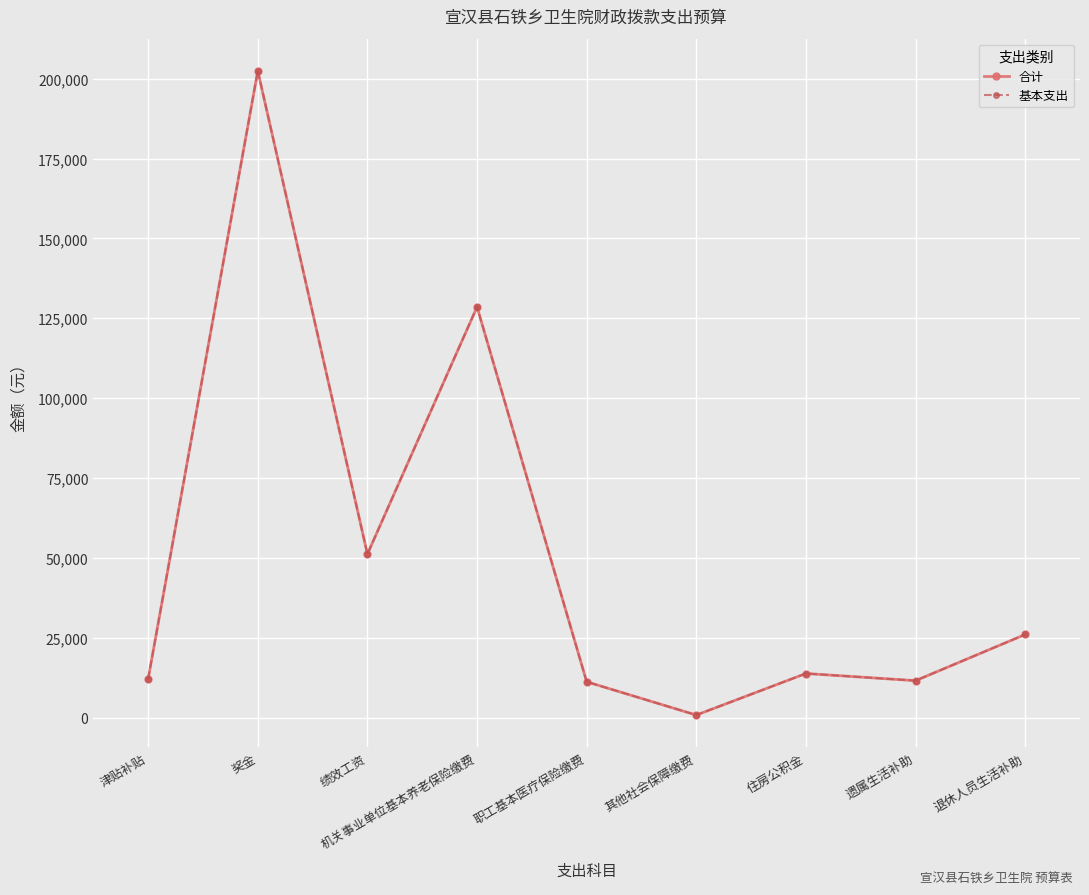

In 合计, how many points are higher than both neighbors (excluding endpoints)?

3